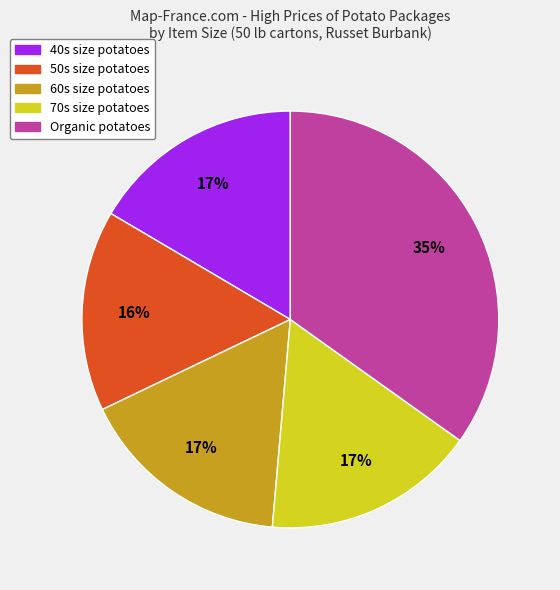

Which slice is the largest?

Organic potatoes